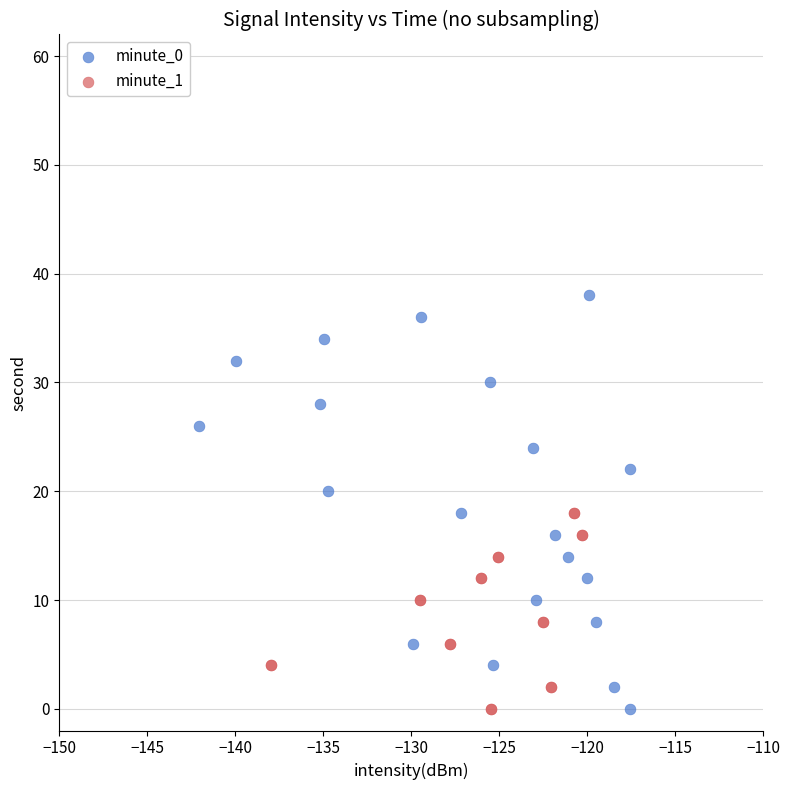

Which series has the largest Y range (max minus min)?

minute_0